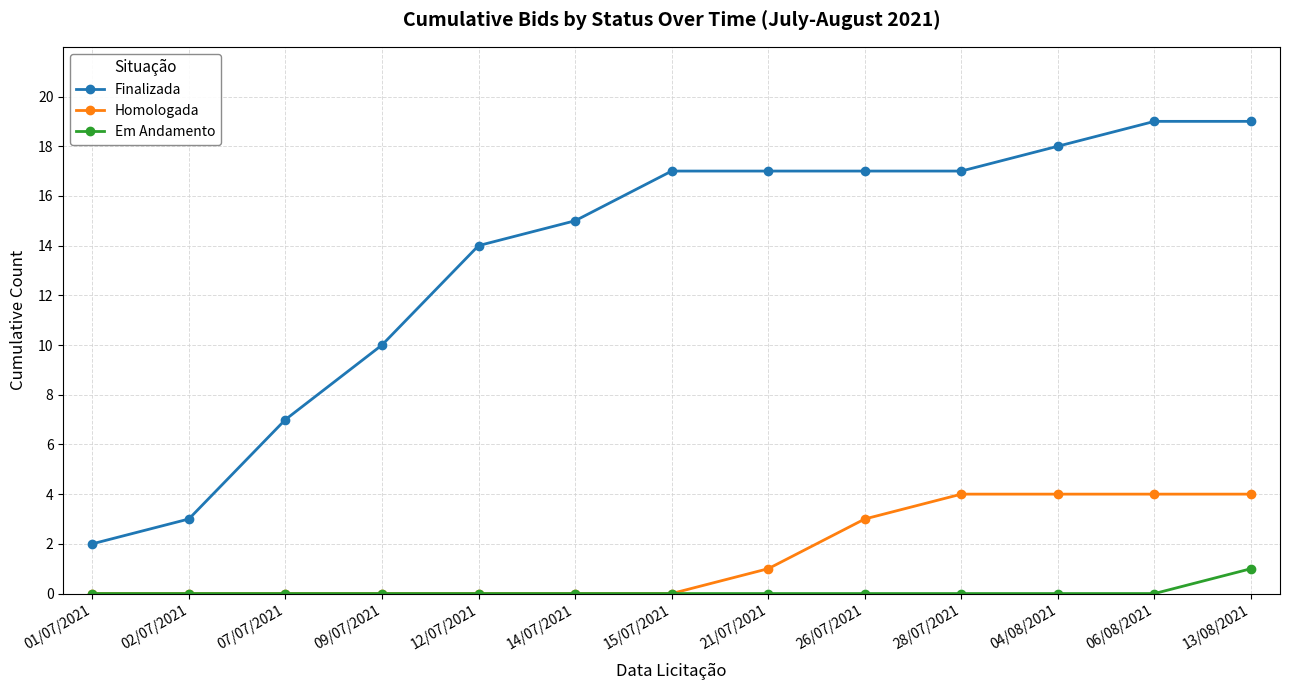

The value of Em Andamento at 28/07/2021 is 0. True or false?

True